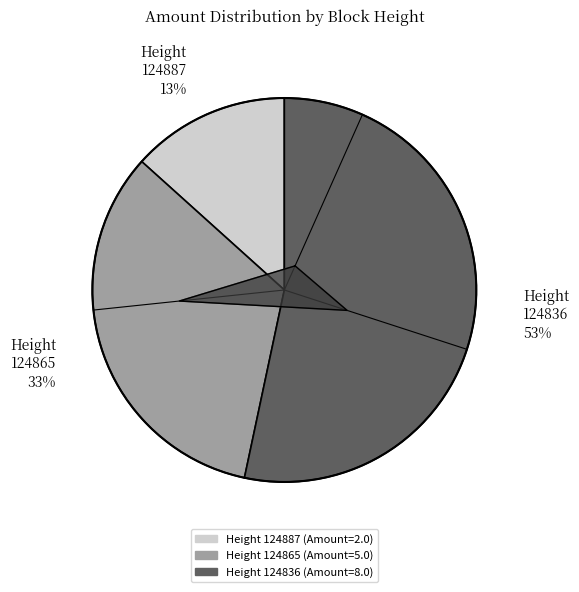

Is the sum of 124865 and 124887 greater than half?

No